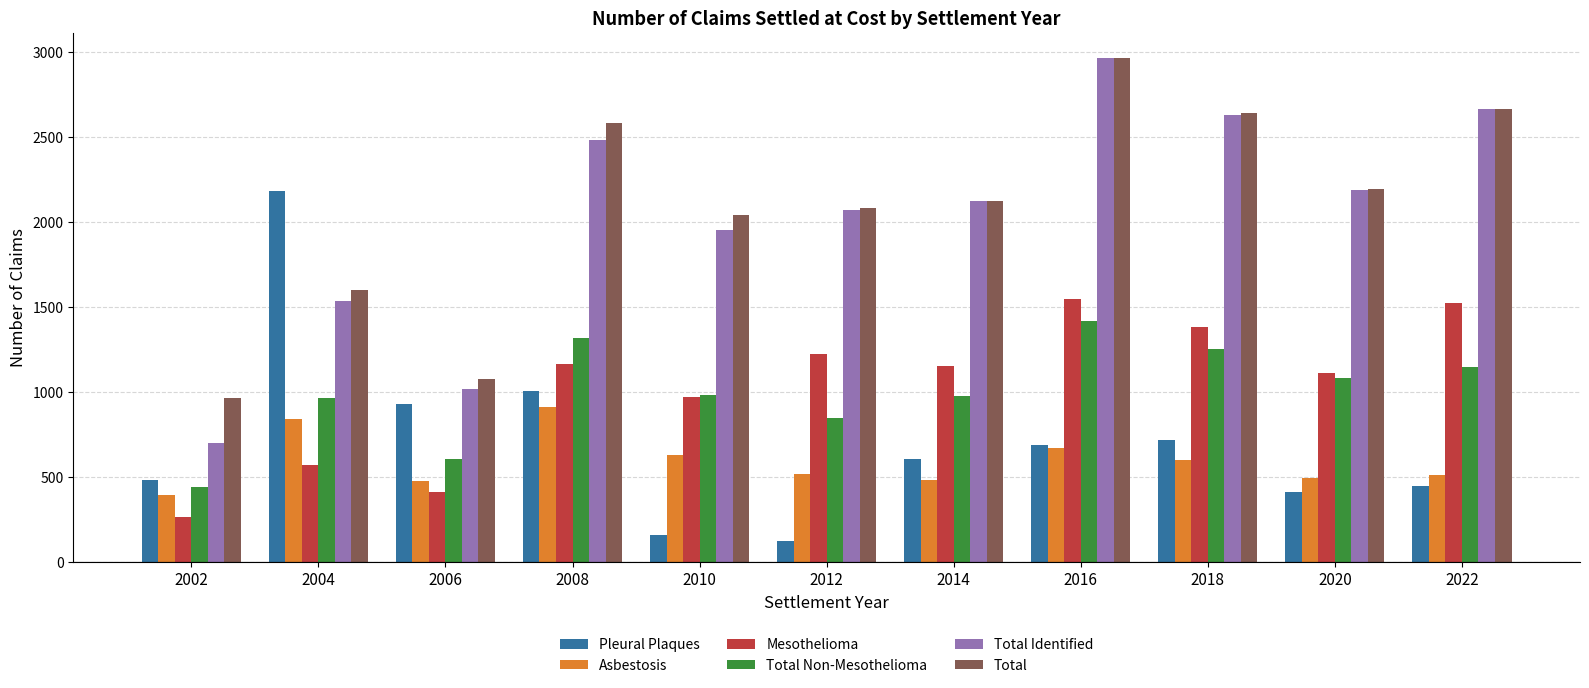

At which category is the sum across all series the highest?

2016